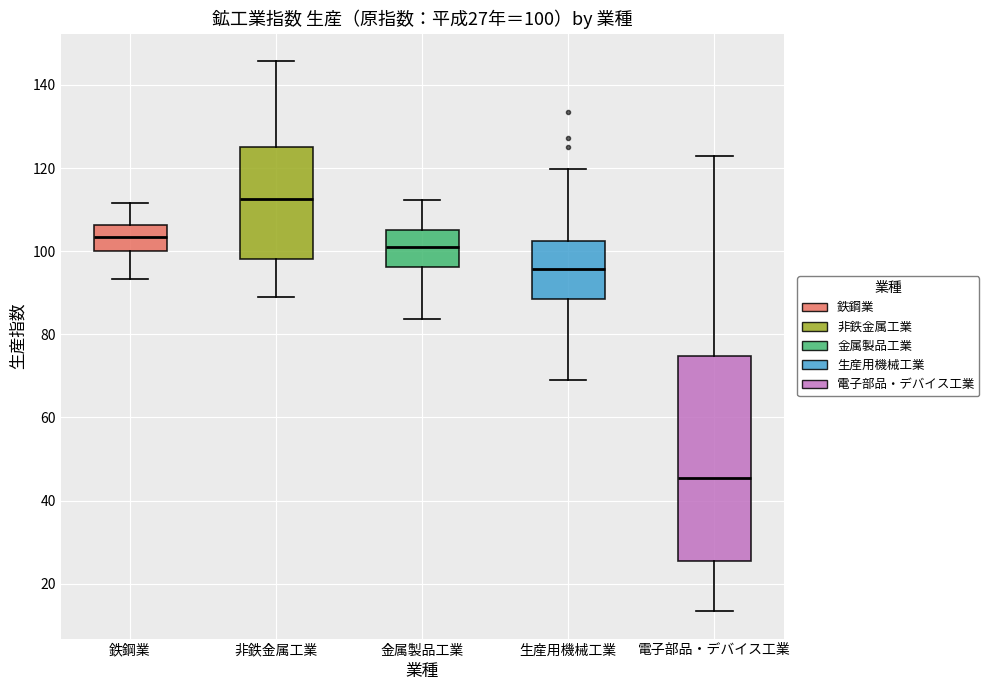

Which box's median line is the lowest?

電子部品・デバイス工業